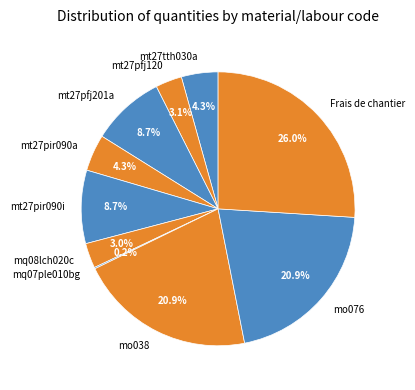

Which category has the biggest portion of the pie?

Frais de chantier